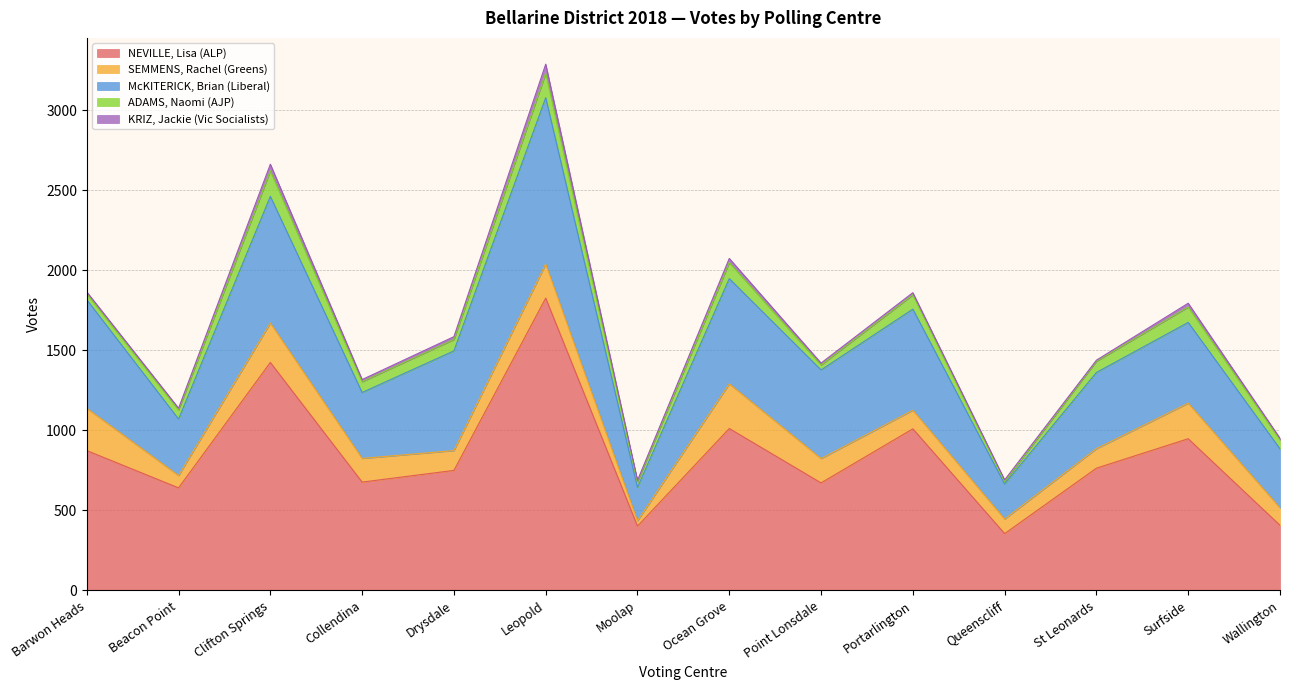

True or false: ADAMS, Naomi (AJP) and NEVILLE, Lisa (ALP) intersect in this chart.

False